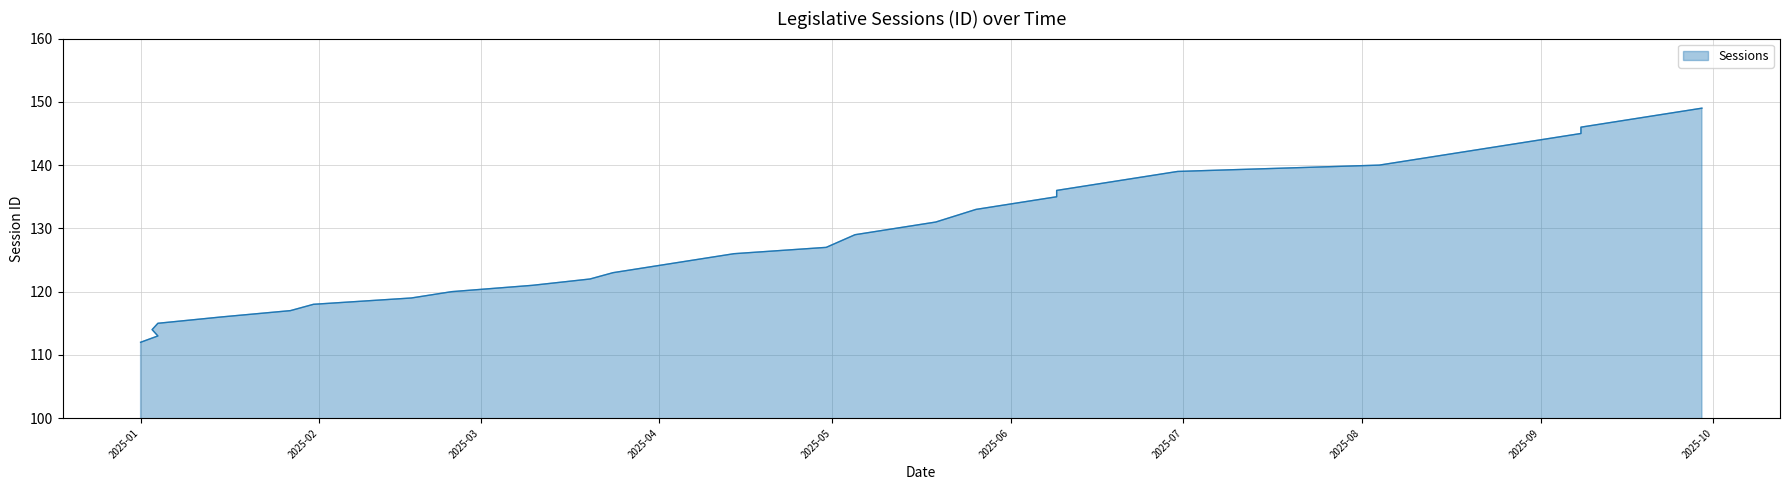

Reading left to right, what are all the values shown in this chart?

112	113	114	115	116	117	118	119	120	121	122	123	124	125	126	127	129	130	131	133	134	135	136	137	138	139	140	141	142	143	144	145	146	147	148	149